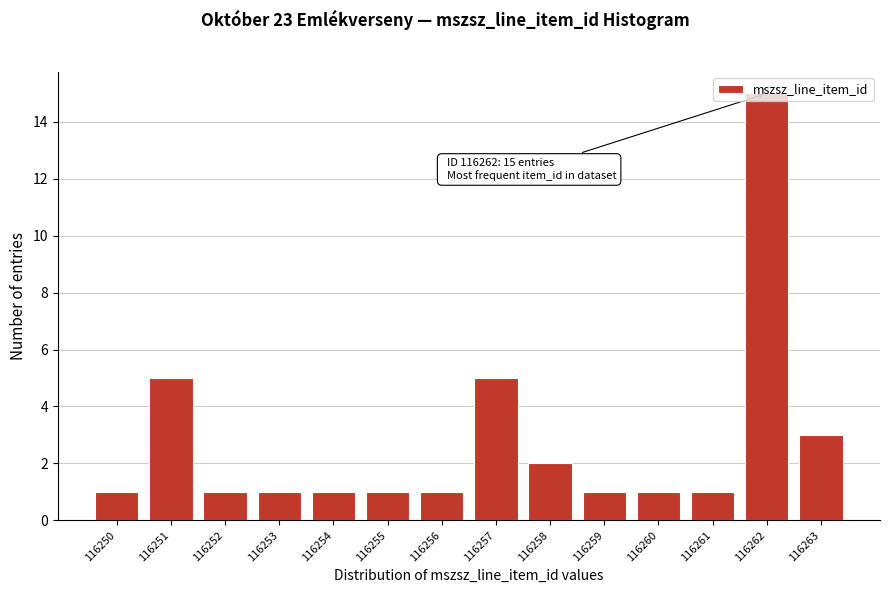

Is it true that the value at 116260 is 1?

True